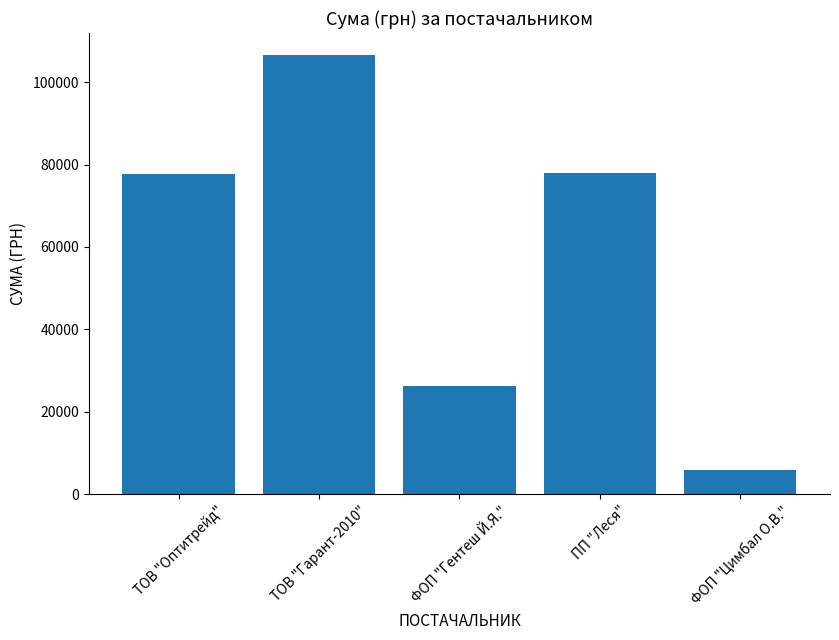

What is the value of the 3rd bar from the left?

26137.8